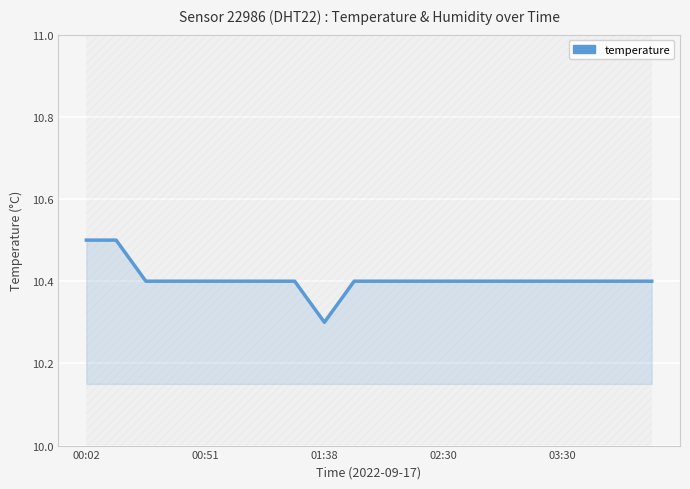

What is the minimum value shown in the chart?

10.3